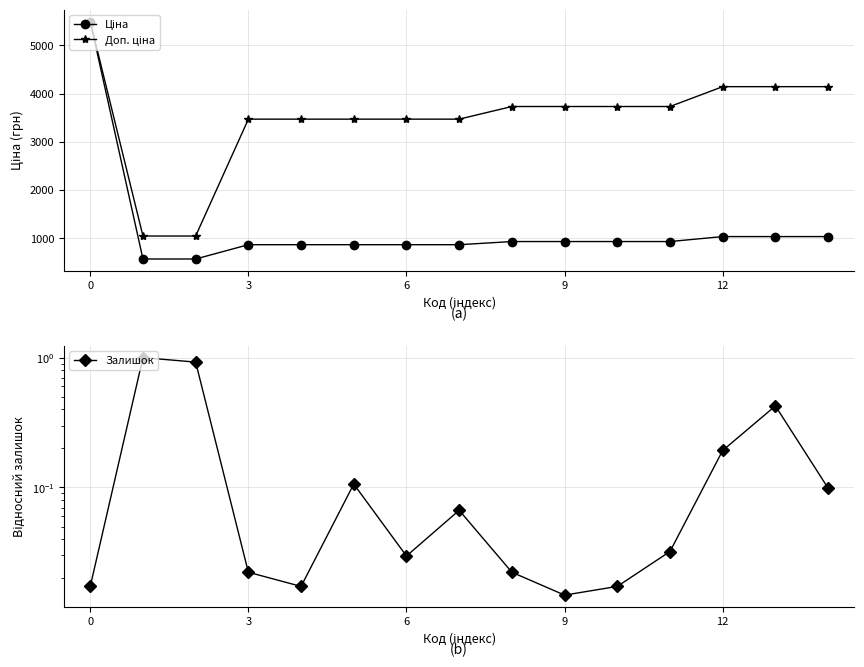

What is the highest value of the Доп. ціна series?

5497.3